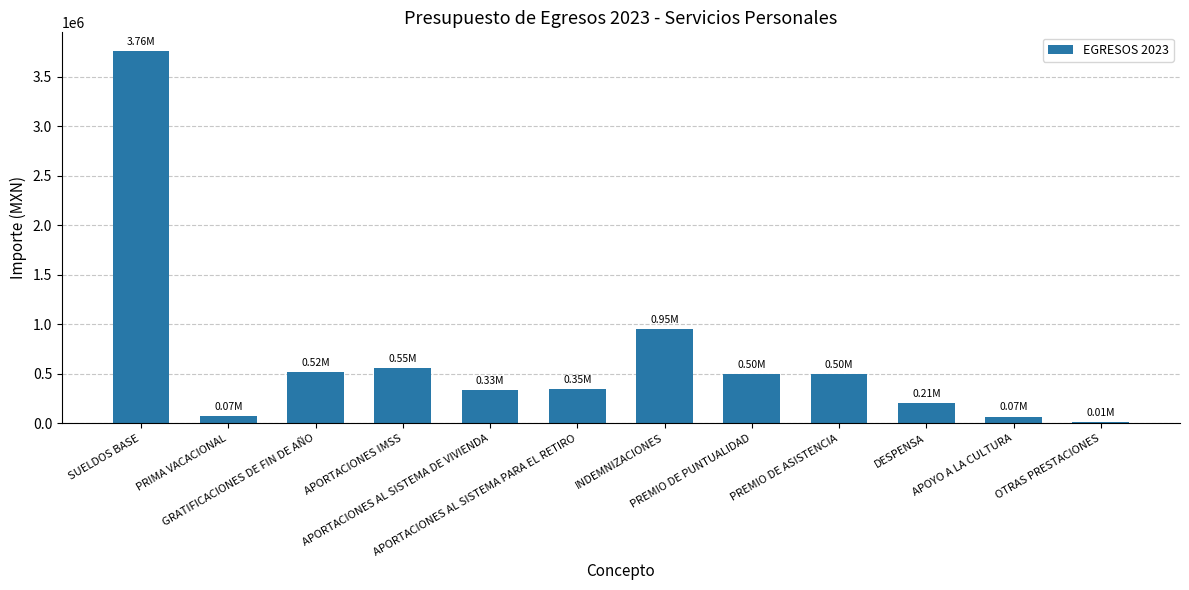

At which label is the value closest to 1885233?

INDEMNIZACIONES